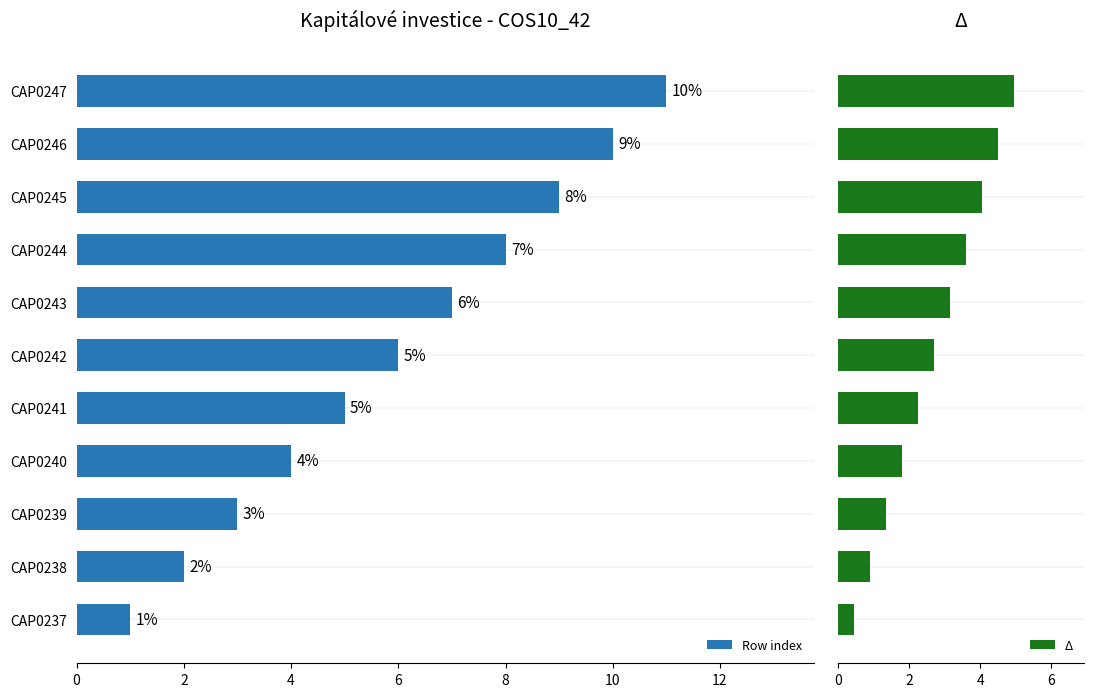

What is the sum of all Row index values?

66